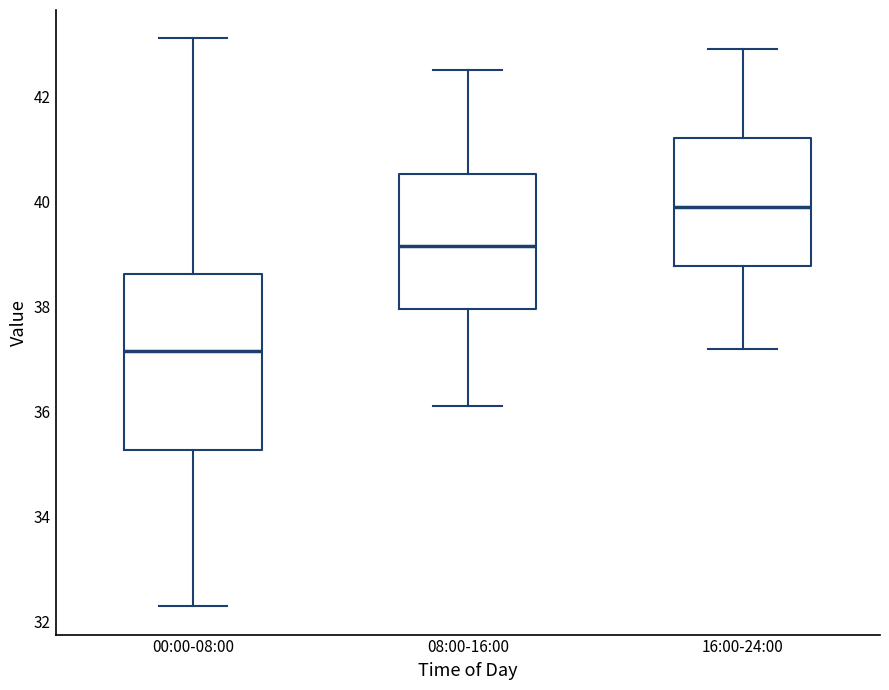

Reading left to right, transcribe this box plot: for each box, give where its median line is, the range the box spans, and where its two whiskers end, as read against the y-axis. The values are not printed on the chart, so give them approximately, as read against the axis.

00:00-08:00: median 37.2, box 35.2 to 38.6, whiskers 32.4 to 43.2
08:00-16:00: median 39.2, box 38.0 to 40.6, whiskers 36.2 to 42.6
16:00-24:00: median 40.0, box 38.8 to 41.2, whiskers 37.2 to 43.0